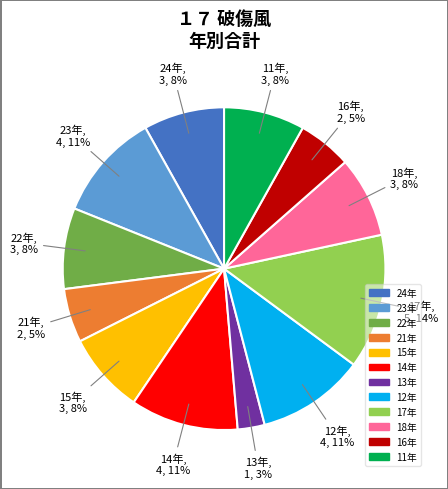

Which category has the biggest portion of the pie?

17年